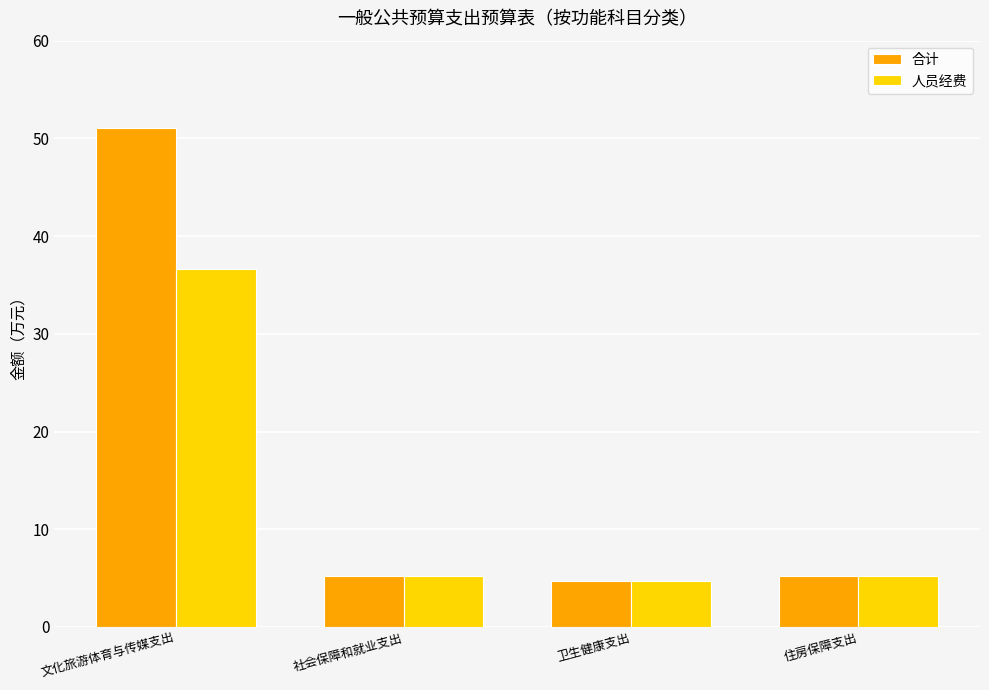

What is the maximum value for 人员经费?

36.6